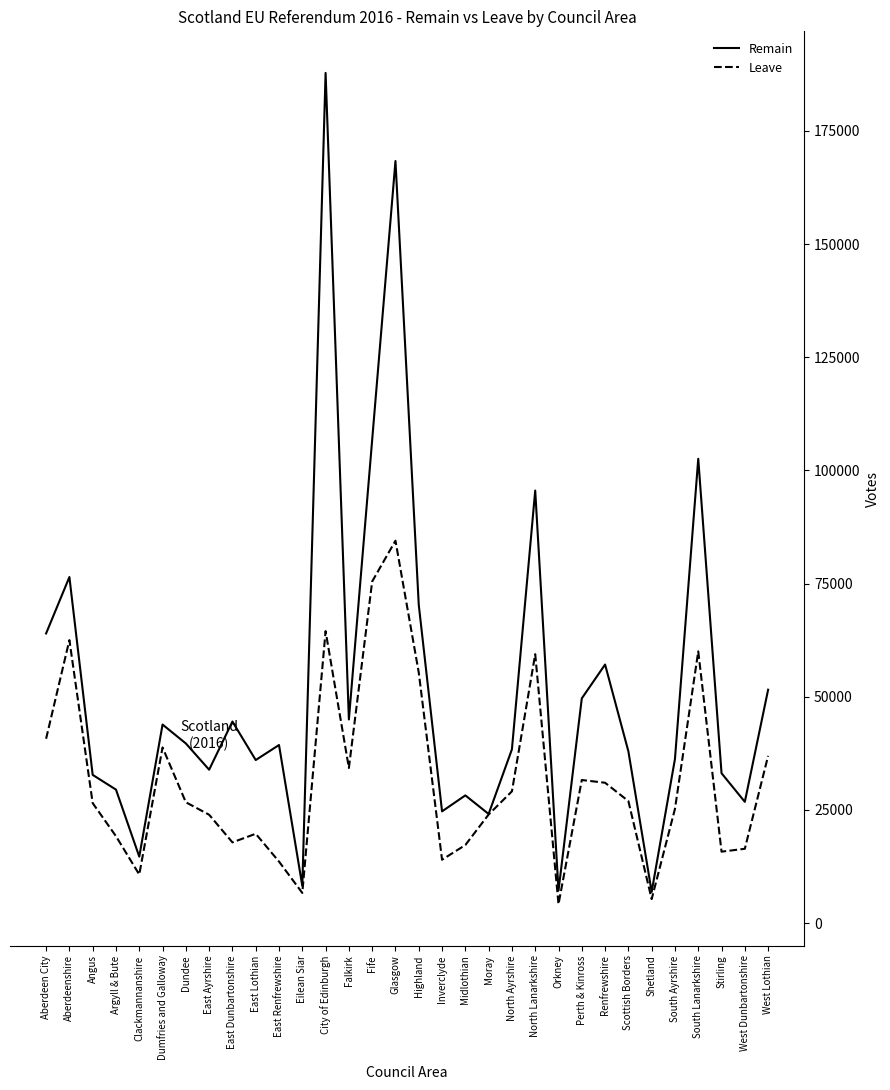

Is the value of Leave at West Lothian greater than the value of Remain at Glasgow?

No